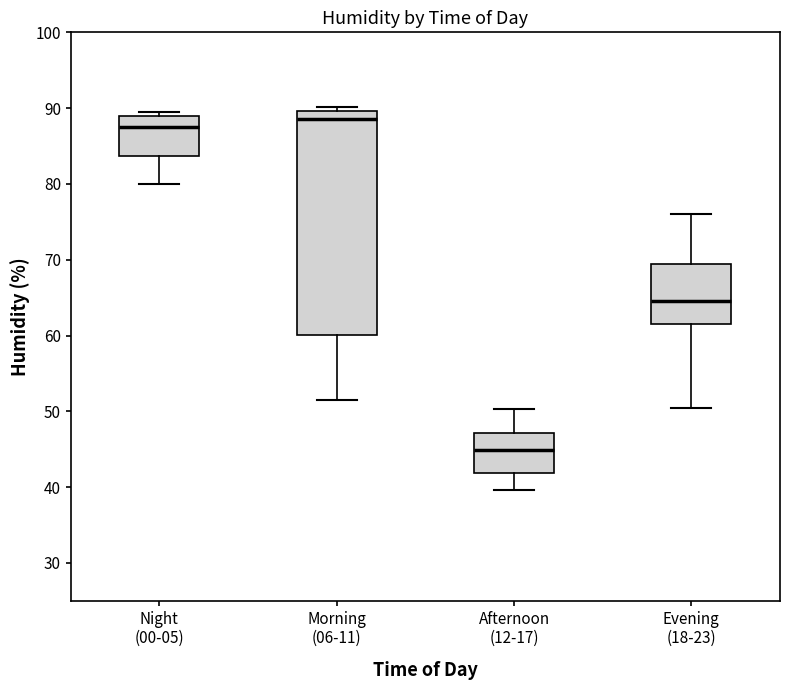

Where is the lower edge of the box for Afternoon (12-17) on the y-axis? The values are not printed on the chart, so give them approximately, as read against the axis.

42